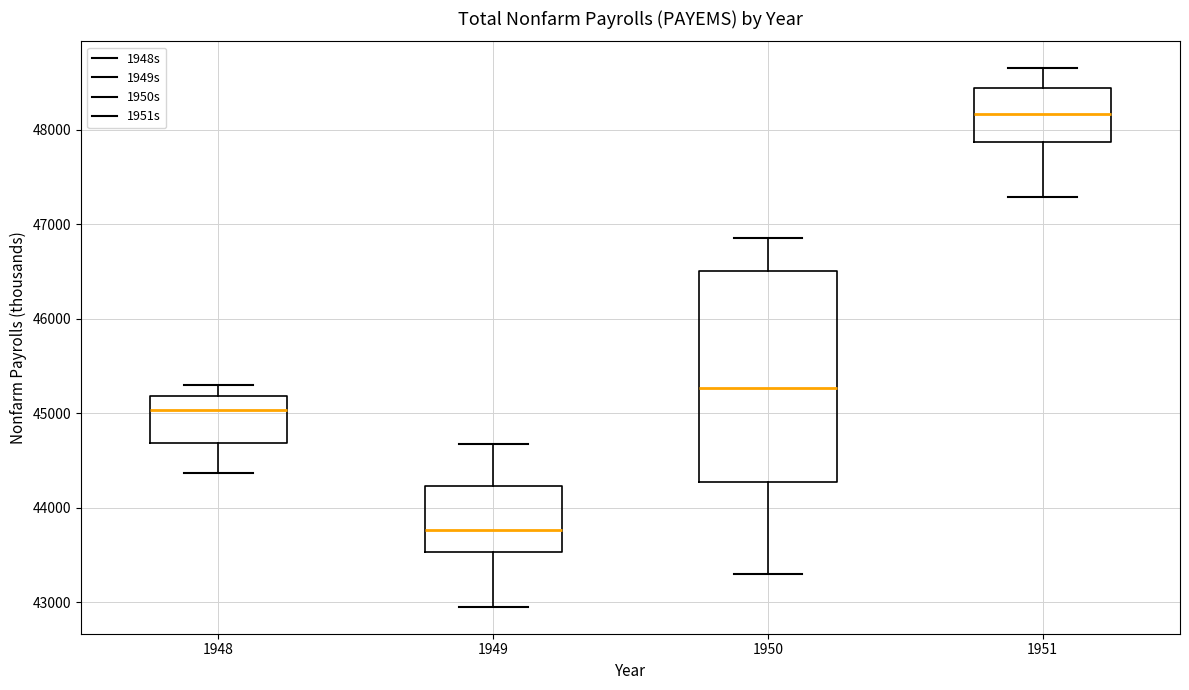

Where is the upper edge of the box at x = 1950 on the y-axis? The values are not printed on the chart, so give them approximately, as read against the axis.

46500